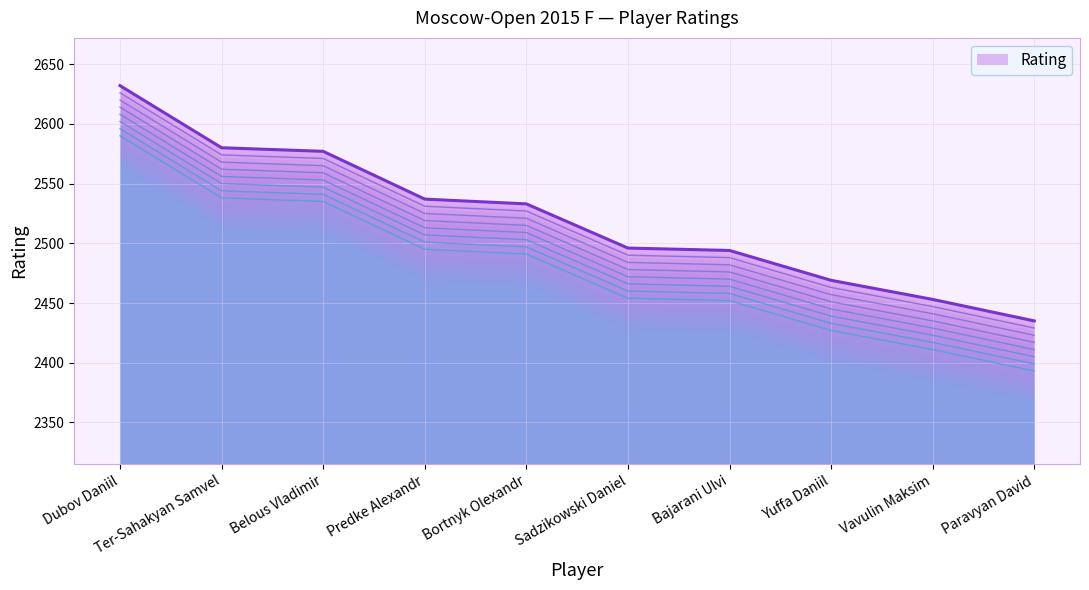

What is the label of the 4th point from the left?

Predke Alexandr